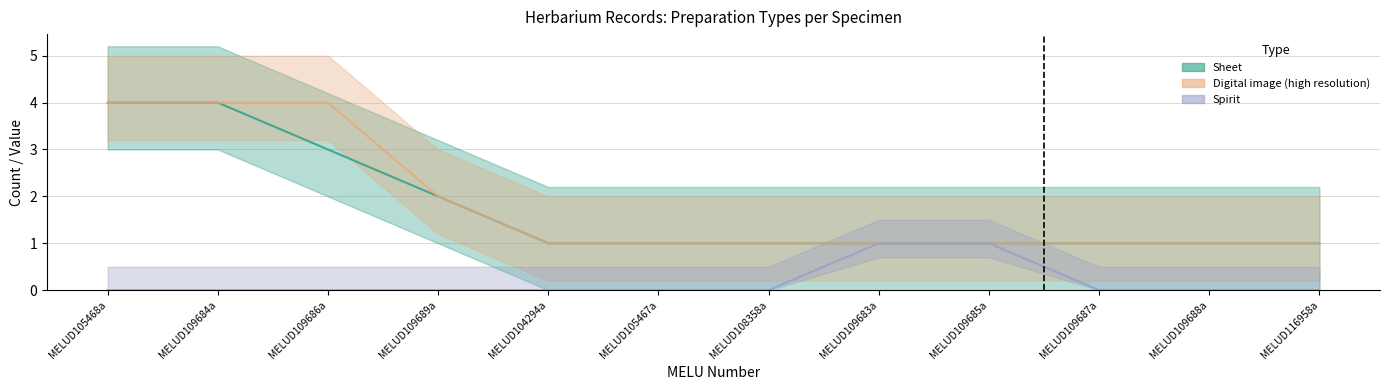

How many values in Spirit are above zero?

2